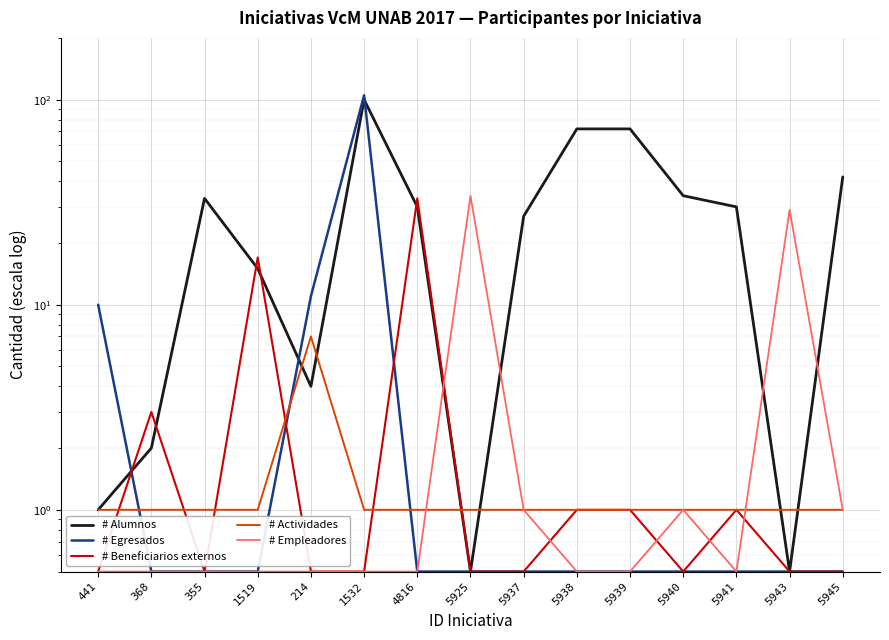

Rank the categories by # Alumnos value from lowest to highest.

5925, 5943, 441, 368, 214, 1519, 5937, 4816, 5941, 355, 5940, 5945, 5938, 5939, 1532